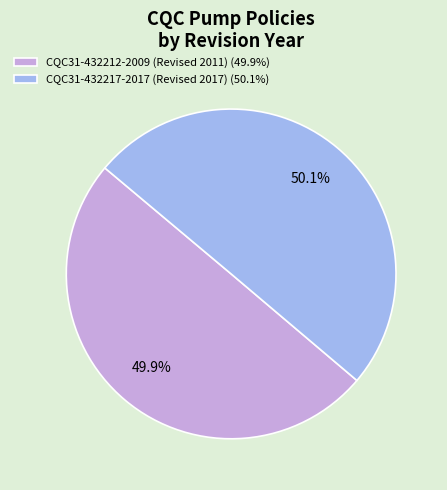

What percentage is the CQC31-432217-2017 (Revised 2017) slice, to the nearest percent?

50%